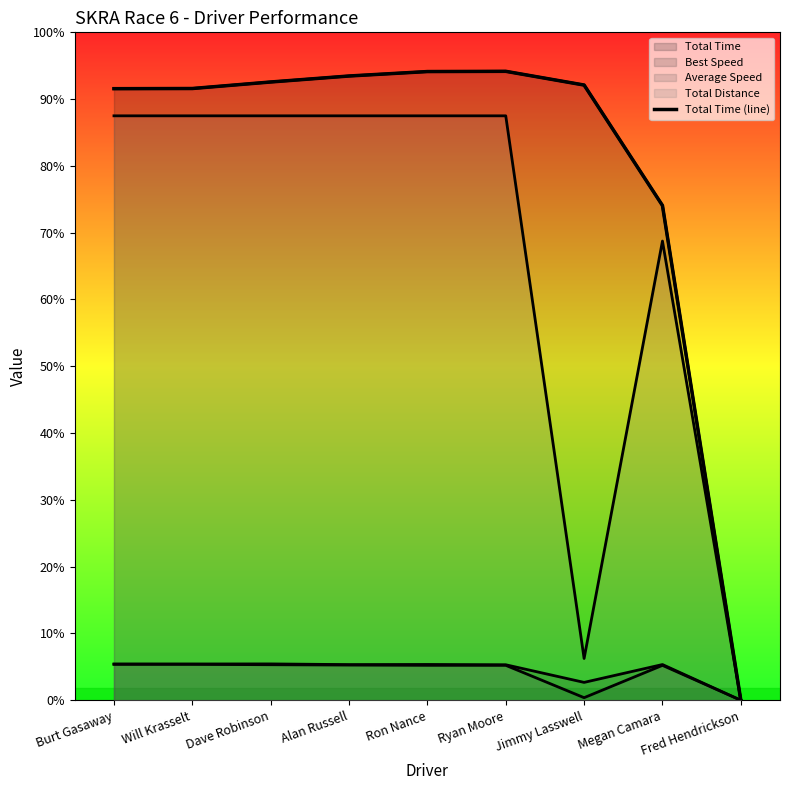

Reading left to right, extract all data points from this chart.

Burt Gasaway=732.5	Will Krasselt=732.7	Dave Robinson=740.5	Alan Russell=747.7	Ron Nance=753.0	Ryan Moore=753.3	Jimmy Lasswell=736.9	Megan Camara=592.6	Fred Hendrickson=0.0